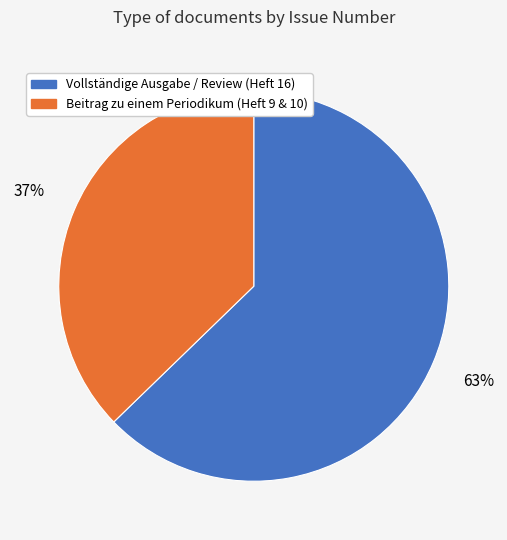

How many segments does this pie chart have?

2